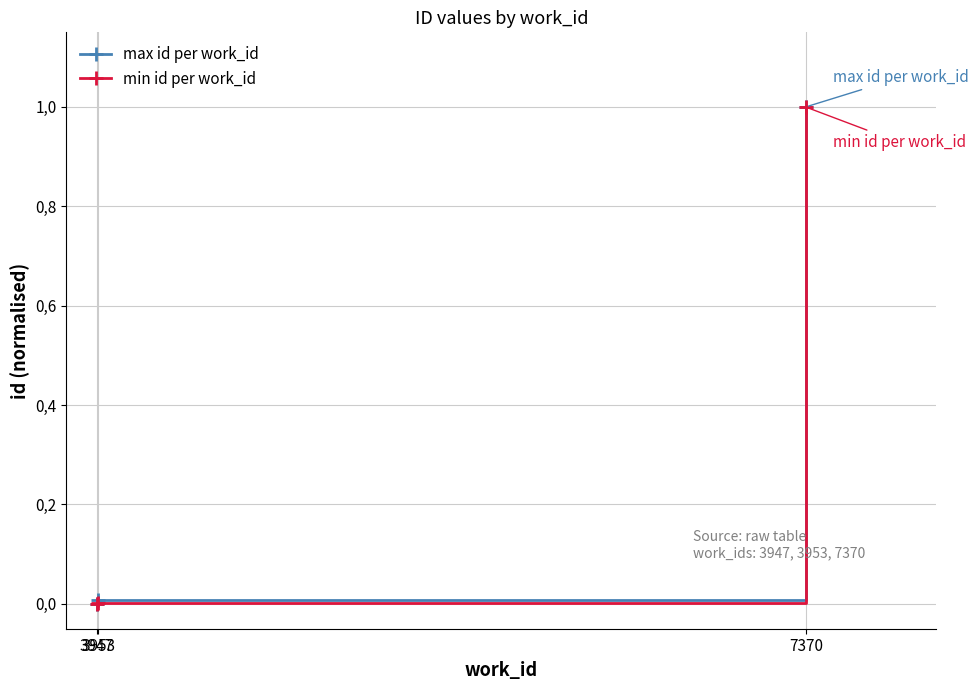

List the labels in order of max id per work_id value, smallest first.

3947, 3953, 7370